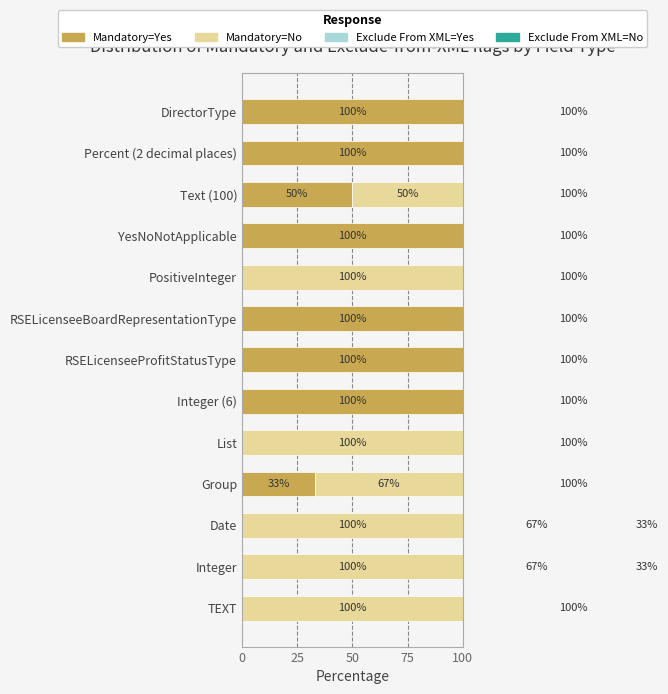

What is the sum of all Exclude From XML=Yes values?

234